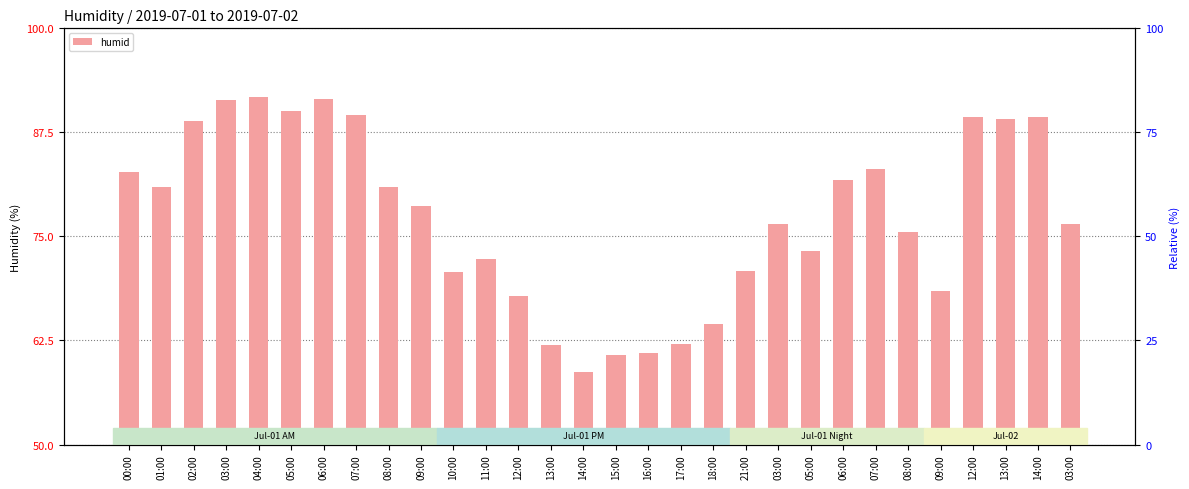

Between 10:00 and 17:00, which is larger?

10:00